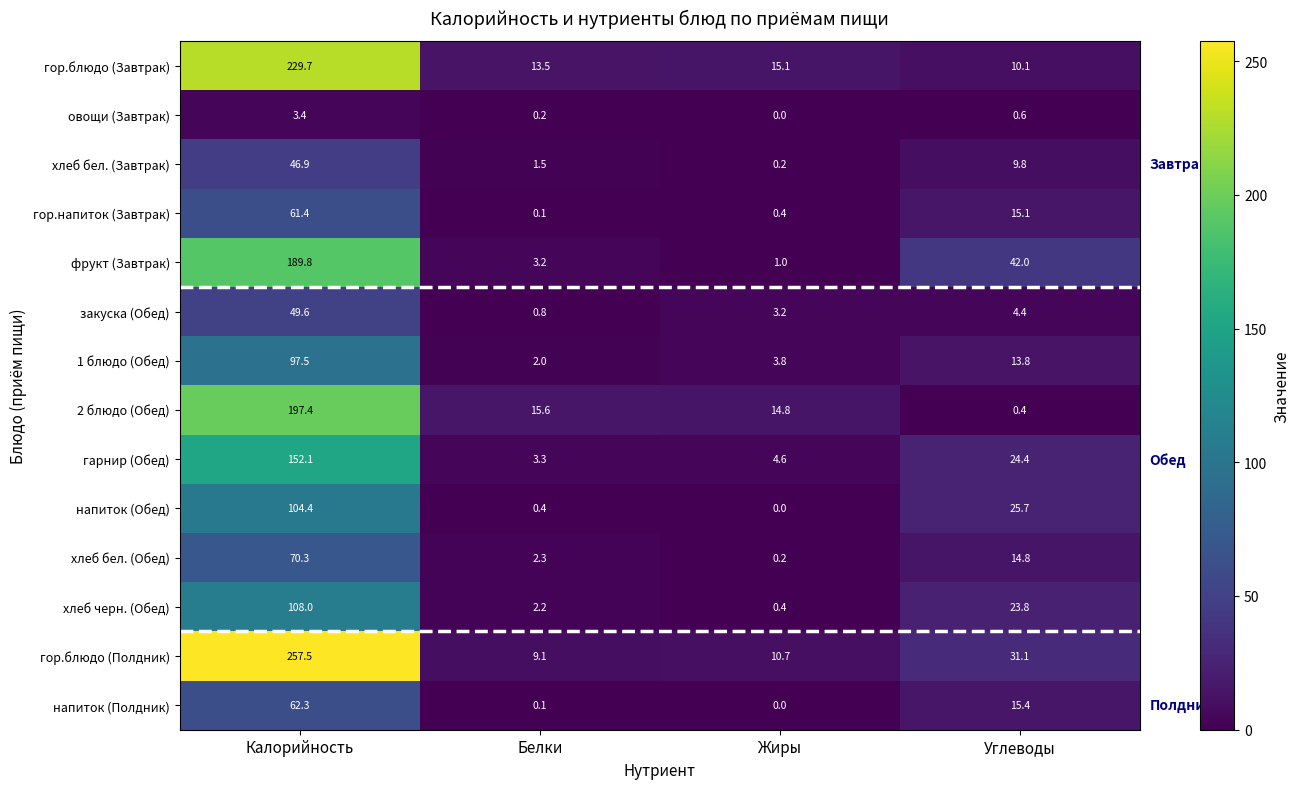

What is the maximum value shown in the chart?

257.5